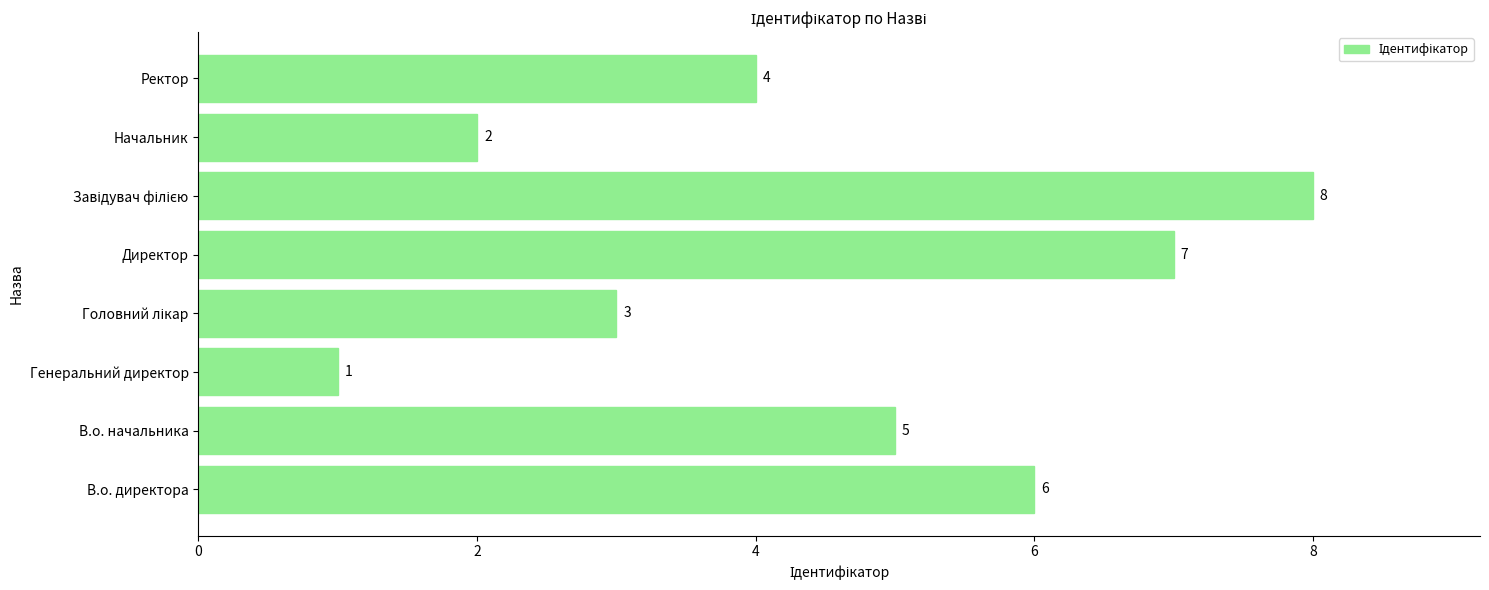

What is the greatest value displayed?

8